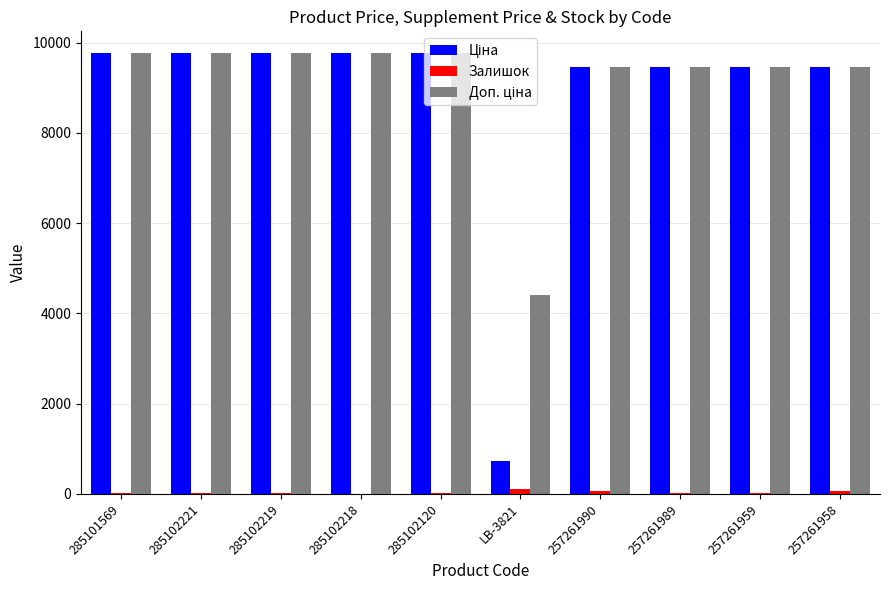

Is it true that Залишок equals 59.0 at 257261958?

True